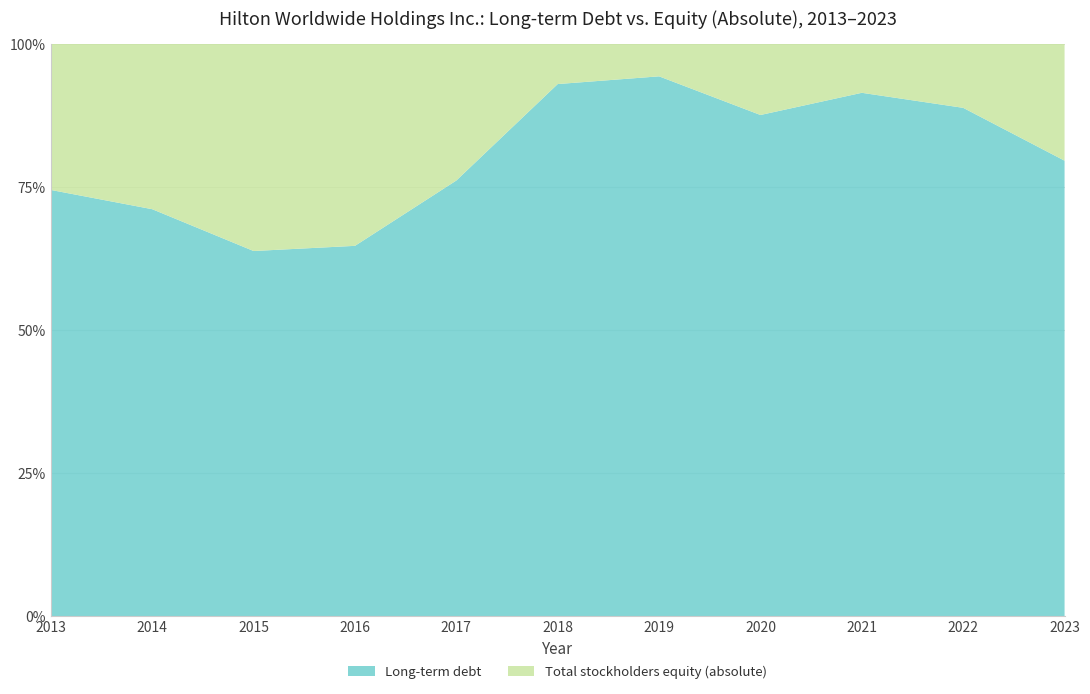

Reading right to left, extract all data points from this chart.

Long-term debt: 9196	8747	8766	10487	7993	7282	6602	10812	10547	11692	12723
Total stockholders equity (absolute): 2360	1102	821	1490	482	551	2072	5899	5985	4752	4363